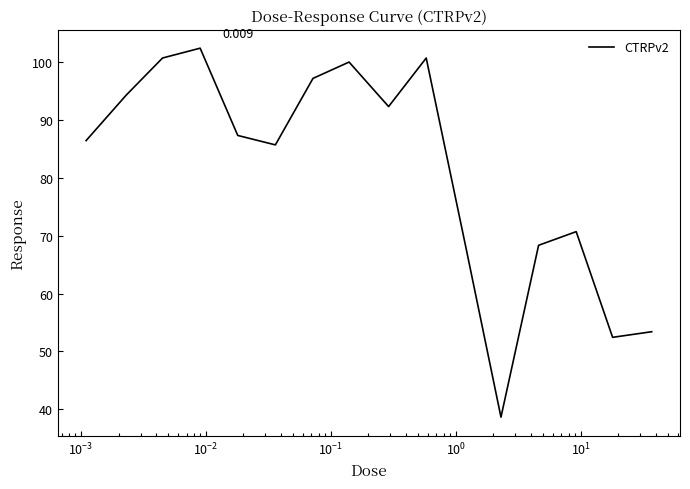

How many interior local peaks (higher than both neighbors) does the data have?

4